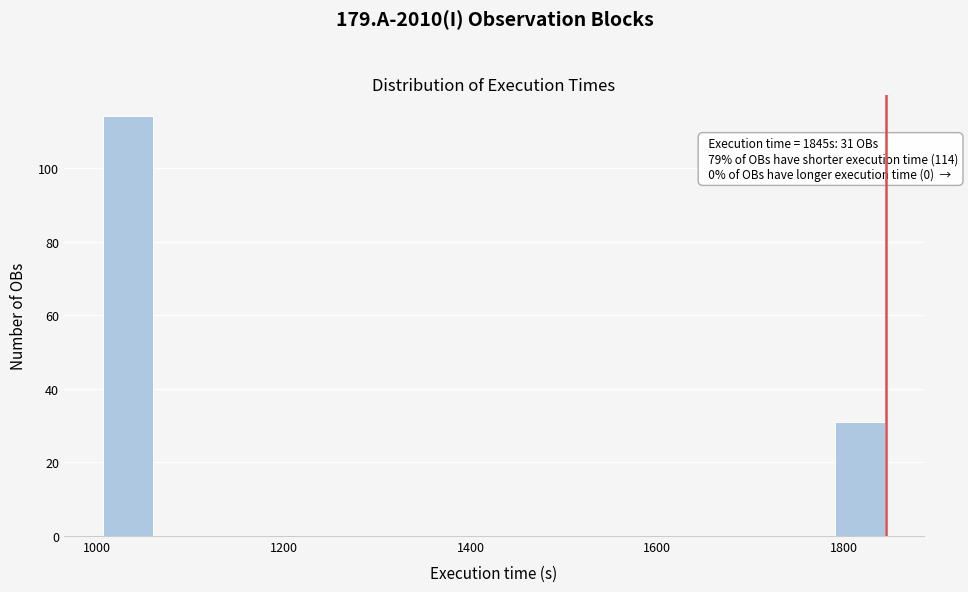

Read against the x-axis, roughly where is the centre of the tallest bar?

1040